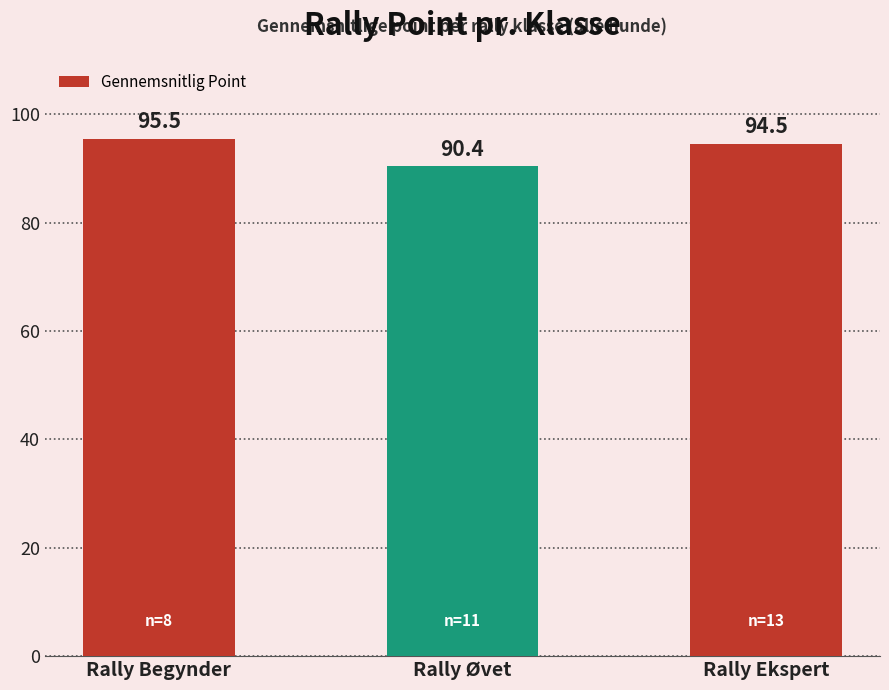

What is the greatest value displayed?

95.5